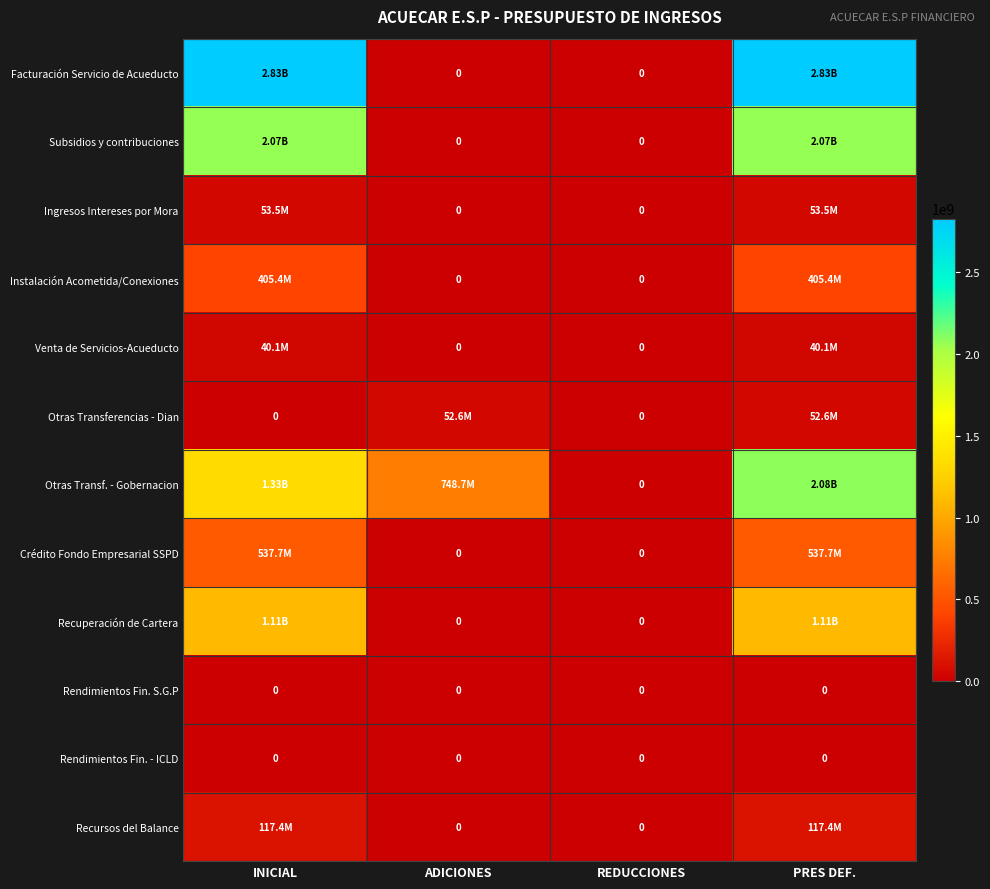

List the labels in order of Recursos del Balance value, smallest first.

ADICIONES, REDUCCIONES, INICIAL, PRES DEF.